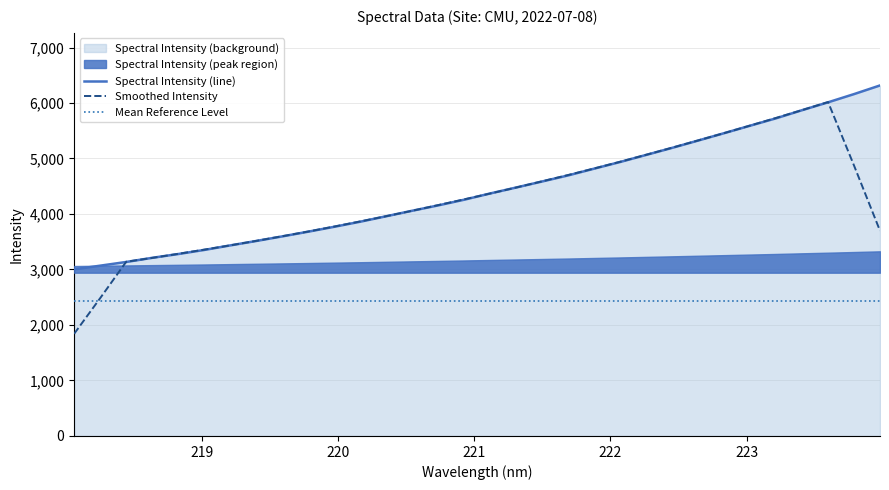

True or false: Spectral Intensity (line) and Mean Reference Level cross at least once.

False